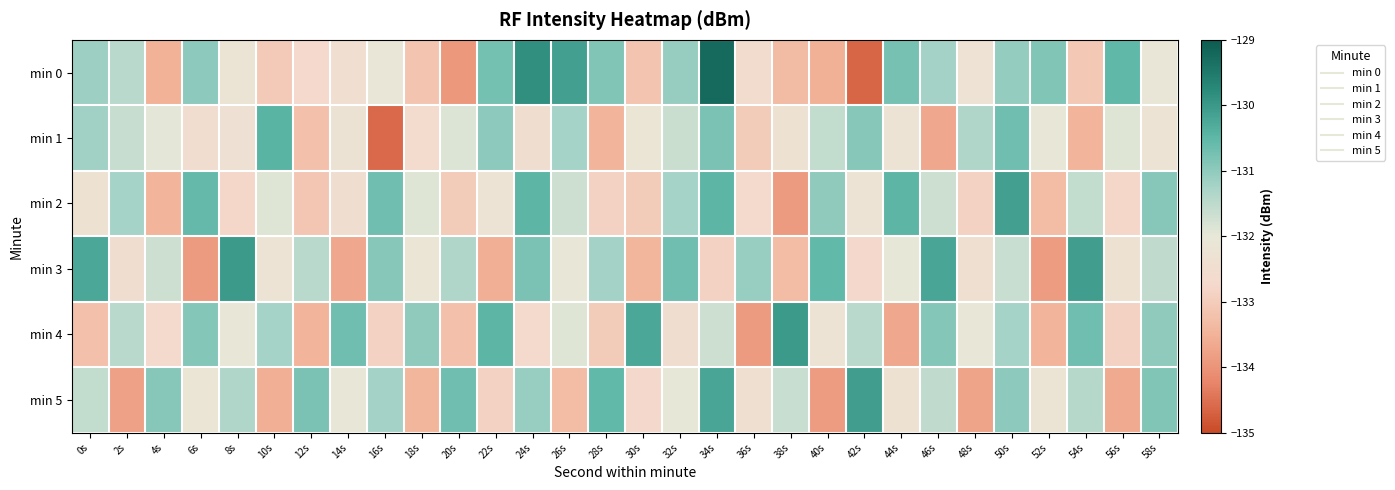

At how many categories does at least one series exceed -134?

30